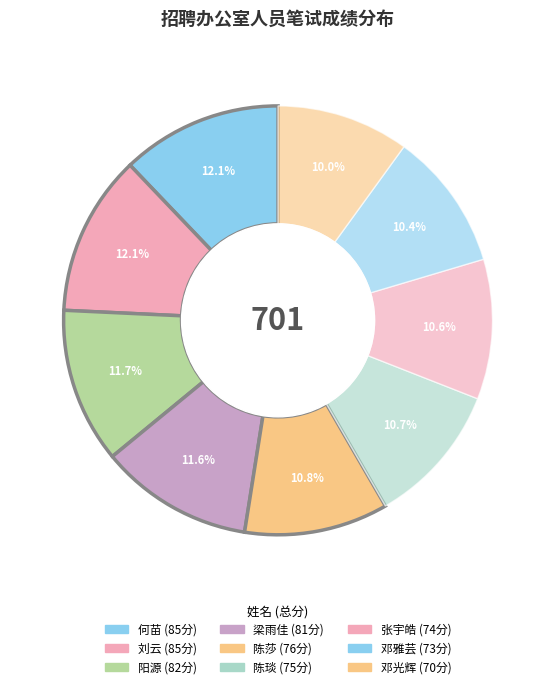

Rank the categories by value from highest to lowest.

何苗, 刘云, 阳源, 梁雨佳, 陈莎, 陈琰, 张宇皓, 邓雅芸, 邓光辉